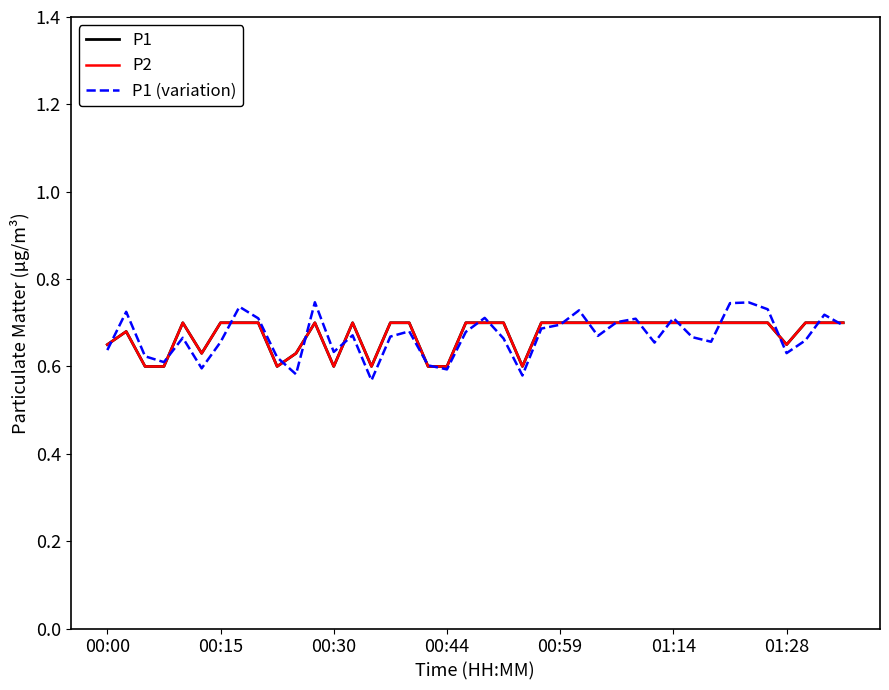

After their last crossing, which series has the higher values: P2 or P1 (variation)?

P2